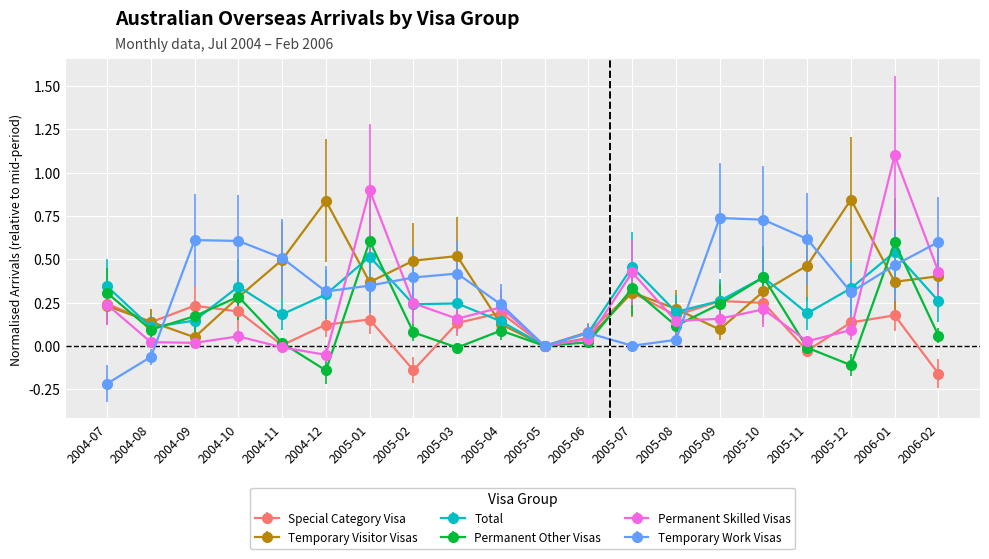

Is it true that Special Category Visa equals 0.0 at 2005-05?

True